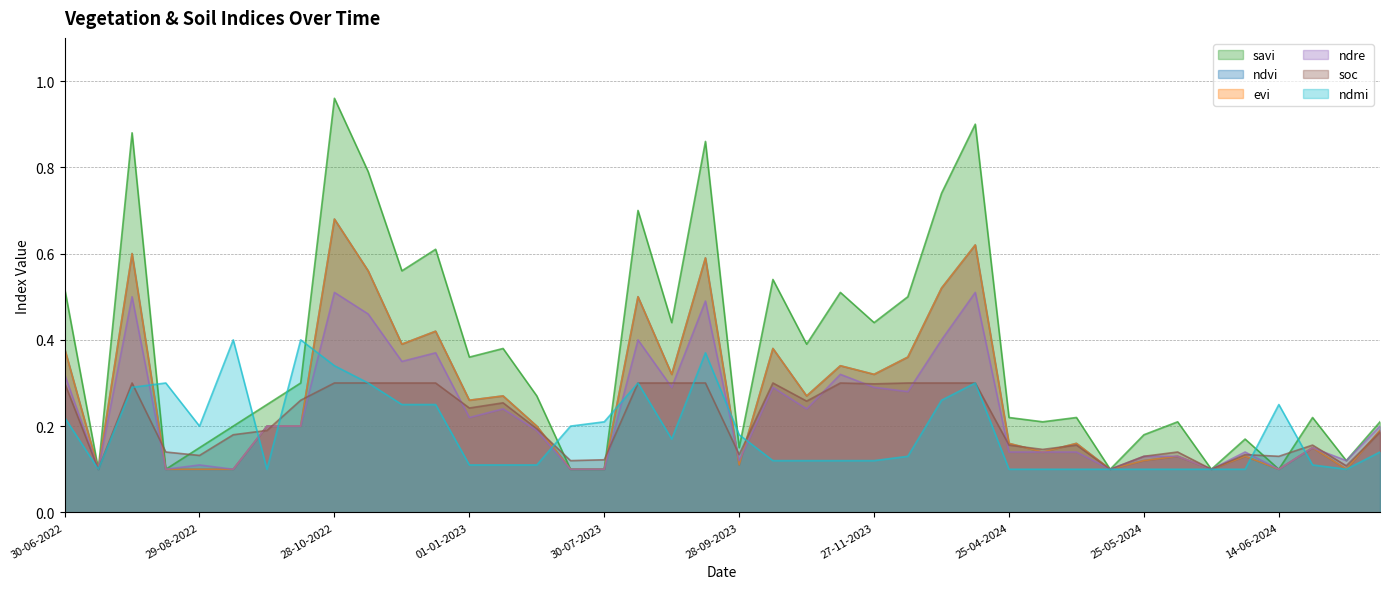

Reading right to left, transcribe all the data shown in this chart.

savi: 14-07-2024=0.2	24-06-2024=0.1	19-06-2024=0.2	14-06-2024=0.1	09-06-2024=0.2	04-06-2024=0.1	30-05-2024=0.2	25-05-2024=0.2	20-05-2024=0.1	05-05-2024=0.2	30-04-2024=0.2	25-04-2024=0.2	11-01-2024=0.9	01-01-2024=0.7	12-12-2023=0.5	27-11-2023=0.4	12-11-2023=0.5	28-10-2023=0.4	13-10-2023=0.5	28-09-2023=0.1	13-09-2023=0.9	29-08-2023=0.4	14-08-2023=0.7	30-07-2023=0.1	15-07-2023=0.1	30-06-2023=0.3	11-01-2023=0.4	01-01-2023=0.4	12-12-2022=0.6	27-11-2022=0.6	12-11-2022=0.8	28-10-2022=1.0	13-10-2022=0.3	28-09-2022=0.2	13-09-2022=0.2	29-08-2022=0.1	14-08-2022=0.1	30-07-2022=0.9	15-07-2022=0.1	30-06-2022=0.5
ndvi: 14-07-2024=0.2	24-06-2024=0.1	19-06-2024=0.1	14-06-2024=0.1	09-06-2024=0.1	04-06-2024=0.1	30-05-2024=0.1	25-05-2024=0.1	20-05-2024=0.1	05-05-2024=0.2	30-04-2024=0.1	25-04-2024=0.2	11-01-2024=0.6	01-01-2024=0.5	12-12-2023=0.4	27-11-2023=0.3	12-11-2023=0.3	28-10-2023=0.3	13-10-2023=0.4	28-09-2023=0.1	13-09-2023=0.6	29-08-2023=0.3	14-08-2023=0.5	30-07-2023=0.1	15-07-2023=0.1	30-06-2023=0.2	11-01-2023=0.3	01-01-2023=0.3	12-12-2022=0.4	27-11-2022=0.4	12-11-2022=0.6	28-10-2022=0.7	13-10-2022=0.2	28-09-2022=0.2	13-09-2022=0.1	29-08-2022=0.1	14-08-2022=0.1	30-07-2022=0.6	15-07-2022=0.1	30-06-2022=0.4
evi: 14-07-2024=0.2	24-06-2024=0.1	19-06-2024=0.1	14-06-2024=0.1	09-06-2024=0.1	04-06-2024=0.1	30-05-2024=0.1	25-05-2024=0.1	20-05-2024=0.1	05-05-2024=0.2	30-04-2024=0.1	25-04-2024=0.2	11-01-2024=0.6	01-01-2024=0.5	12-12-2023=0.4	27-11-2023=0.3	12-11-2023=0.3	28-10-2023=0.3	13-10-2023=0.4	28-09-2023=0.1	13-09-2023=0.6	29-08-2023=0.3	14-08-2023=0.5	30-07-2023=0.1	15-07-2023=0.1	30-06-2023=0.2	11-01-2023=0.3	01-01-2023=0.3	12-12-2022=0.4	27-11-2022=0.4	12-11-2022=0.6	28-10-2022=0.7	13-10-2022=0.2	28-09-2022=0.2	13-09-2022=0.1	29-08-2022=0.1	14-08-2022=0.1	30-07-2022=0.6	15-07-2022=0.1	30-06-2022=0.4
ndre: 14-07-2024=0.2	24-06-2024=0.1	19-06-2024=0.1	14-06-2024=0.1	09-06-2024=0.1	04-06-2024=0.1	30-05-2024=0.1	25-05-2024=0.1	20-05-2024=0.1	05-05-2024=0.1	30-04-2024=0.1	25-04-2024=0.1	11-01-2024=0.5	01-01-2024=0.4	12-12-2023=0.3	27-11-2023=0.3	12-11-2023=0.3	28-10-2023=0.2	13-10-2023=0.3	28-09-2023=0.1	13-09-2023=0.5	29-08-2023=0.3	14-08-2023=0.4	30-07-2023=0.1	15-07-2023=0.1	30-06-2023=0.2	11-01-2023=0.2	01-01-2023=0.2	12-12-2022=0.4	27-11-2022=0.3	12-11-2022=0.5	28-10-2022=0.5	13-10-2022=0.2	28-09-2022=0.2	13-09-2022=0.1	29-08-2022=0.1	14-08-2022=0.1	30-07-2022=0.5	15-07-2022=0.1	30-06-2022=0.3
soc: 14-07-2024=0.2	24-06-2024=0.1	19-06-2024=0.2	14-06-2024=0.1	09-06-2024=0.1	04-06-2024=0.1	30-05-2024=0.1	25-05-2024=0.1	20-05-2024=0.1	05-05-2024=0.2	30-04-2024=0.1	25-04-2024=0.2	11-01-2024=0.3	01-01-2024=0.3	12-12-2023=0.3	27-11-2023=0.3	12-11-2023=0.3	28-10-2023=0.3	13-10-2023=0.3	28-09-2023=0.1	13-09-2023=0.3	29-08-2023=0.3	14-08-2023=0.3	30-07-2023=0.1	15-07-2023=0.1	30-06-2023=0.2	11-01-2023=0.3	01-01-2023=0.2	12-12-2022=0.3	27-11-2022=0.3	12-11-2022=0.3	28-10-2022=0.3	13-10-2022=0.3	28-09-2022=0.2	13-09-2022=0.2	29-08-2022=0.1	14-08-2022=0.1	30-07-2022=0.3	15-07-2022=0.1	30-06-2022=0.3
ndmi: 14-07-2024=0.1	24-06-2024=0.1	19-06-2024=0.1	14-06-2024=0.2	09-06-2024=0.1	04-06-2024=0.1	30-05-2024=0.1	25-05-2024=0.1	20-05-2024=0.1	05-05-2024=0.1	30-04-2024=0.1	25-04-2024=0.1	11-01-2024=0.3	01-01-2024=0.3	12-12-2023=0.1	27-11-2023=0.1	12-11-2023=0.1	28-10-2023=0.1	13-10-2023=0.1	28-09-2023=0.2	13-09-2023=0.4	29-08-2023=0.2	14-08-2023=0.3	30-07-2023=0.2	15-07-2023=0.2	30-06-2023=0.1	11-01-2023=0.1	01-01-2023=0.1	12-12-2022=0.2	27-11-2022=0.2	12-11-2022=0.3	28-10-2022=0.3	13-10-2022=0.4	28-09-2022=0.1	13-09-2022=0.4	29-08-2022=0.2	14-08-2022=0.3	30-07-2022=0.3	15-07-2022=0.1	30-06-2022=0.2